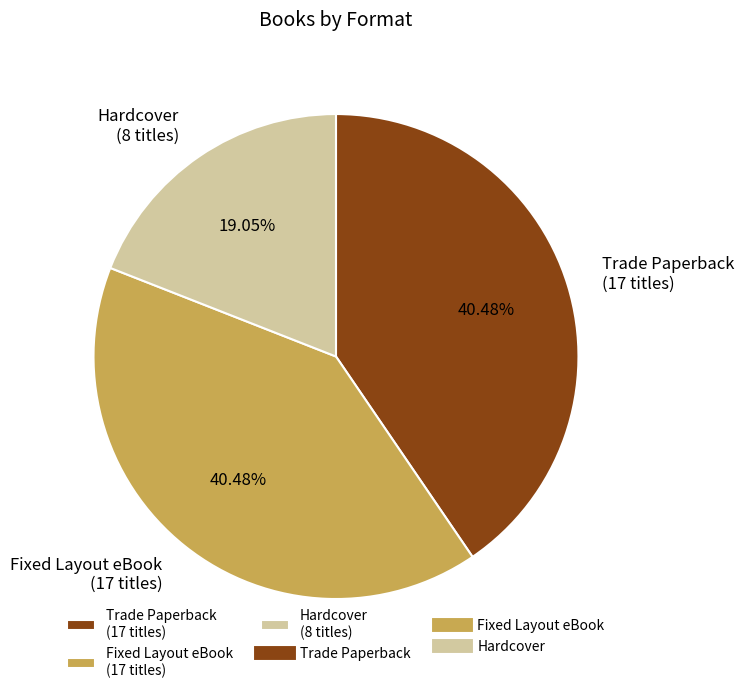

How many segments does this pie chart have?

3